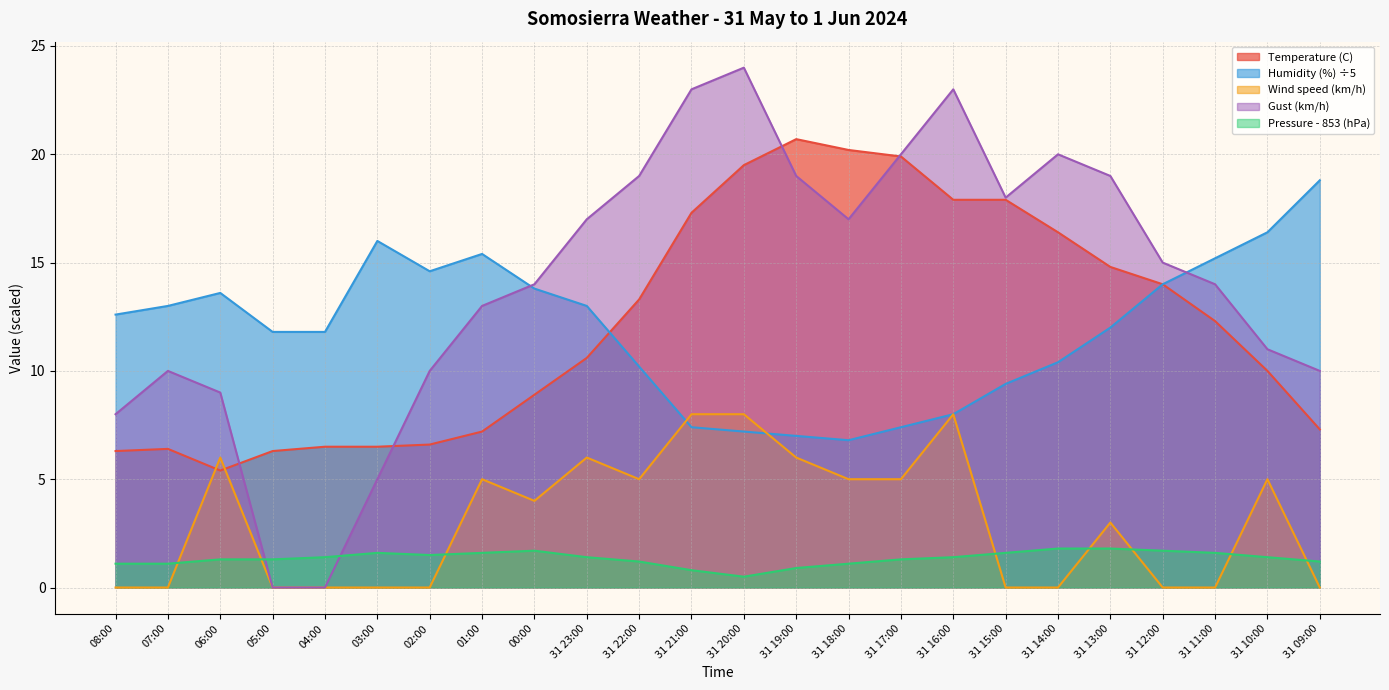

Is it true that Gust (km/h) equals 24.0 at 31 20:00?

True